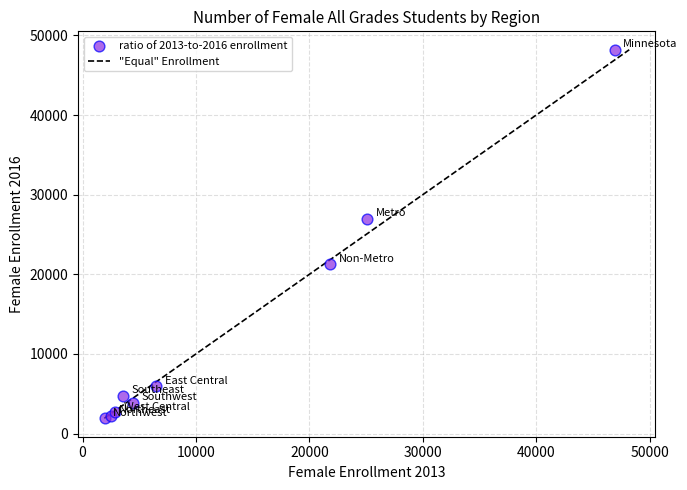

What Y value in the scatter plot is closest to 25058?

26956